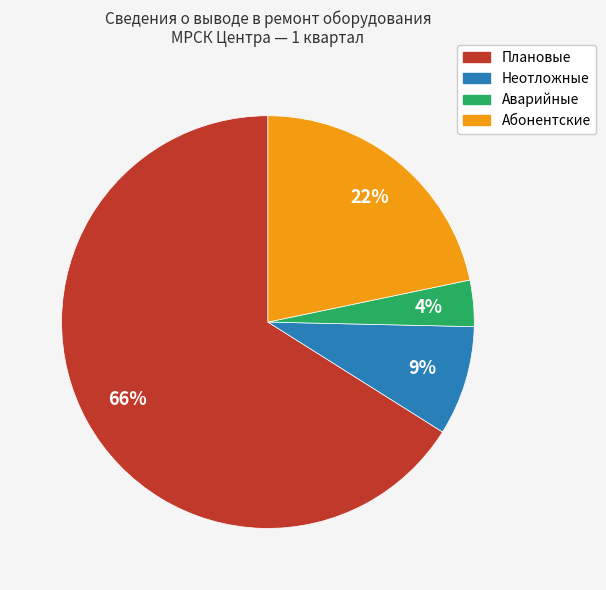

True or false: Плановые accounts for 66% of the total.

True